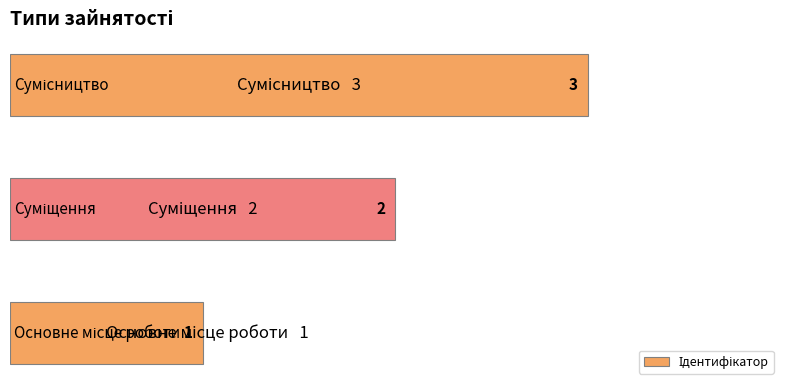

What is the sum of all values?

6